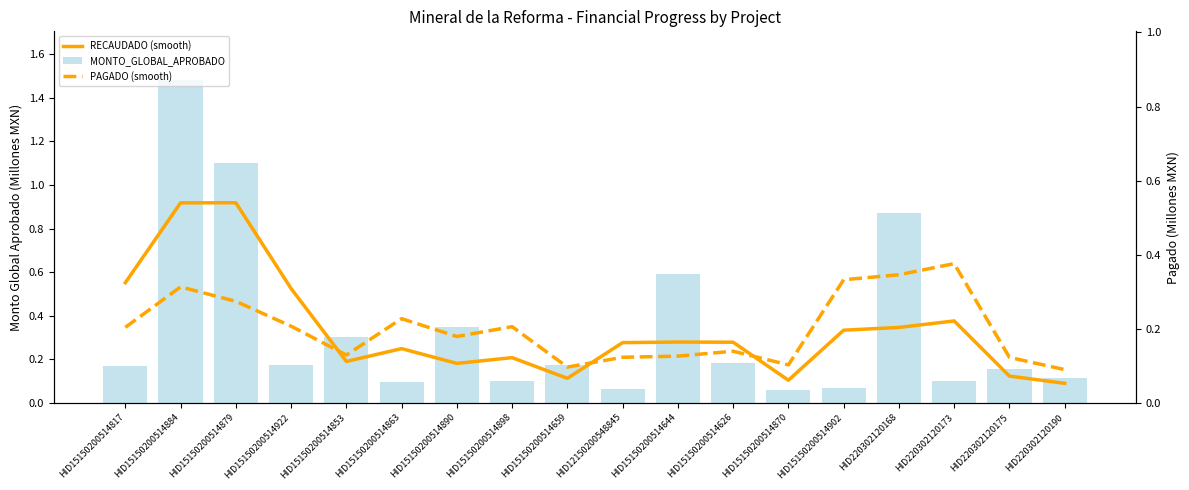

What is the sum of all MONTO_GLOBAL_APROBADO values?

6.2